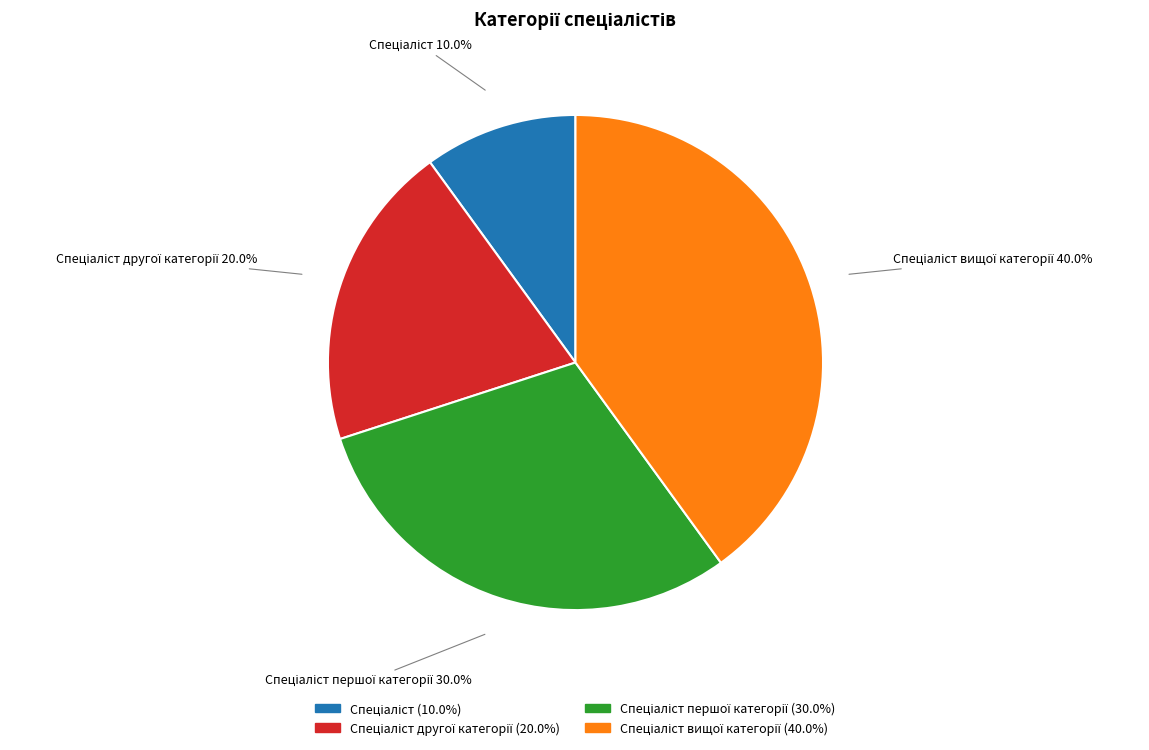

Is there any slice that represents more than half of the pie?

No